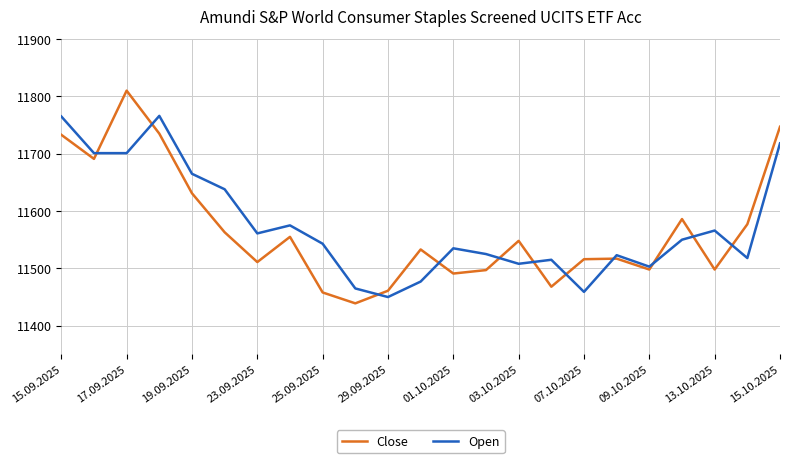

How many values in the Close series are below 11533?

11